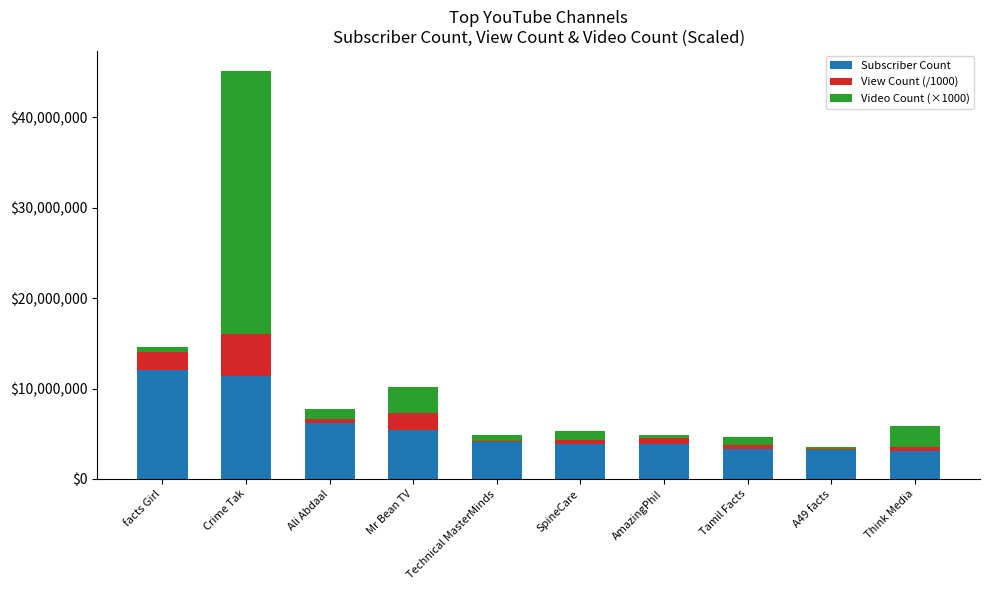

How many categories are shown in the chart?

10